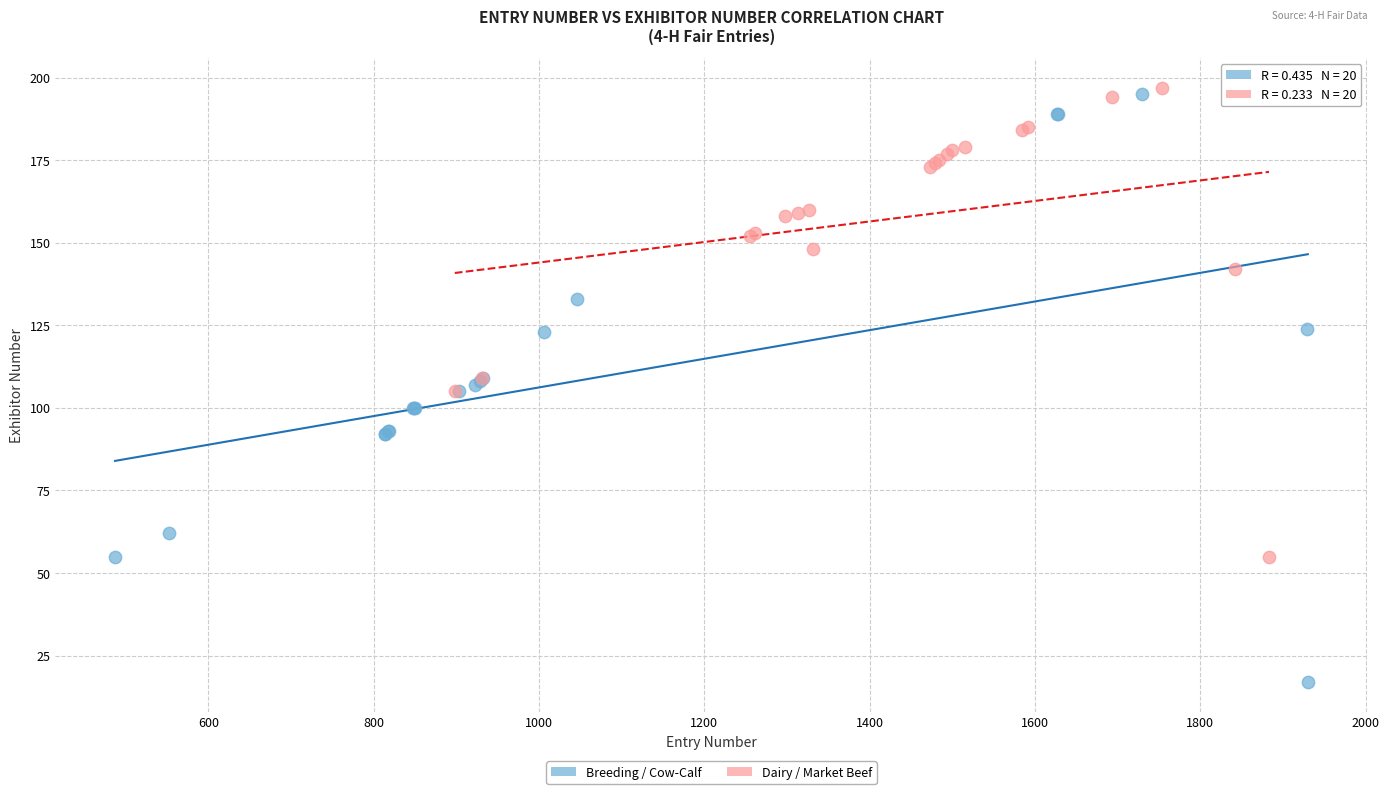

Which series contains the lowest Y value?

Breeding / Cow-Calf